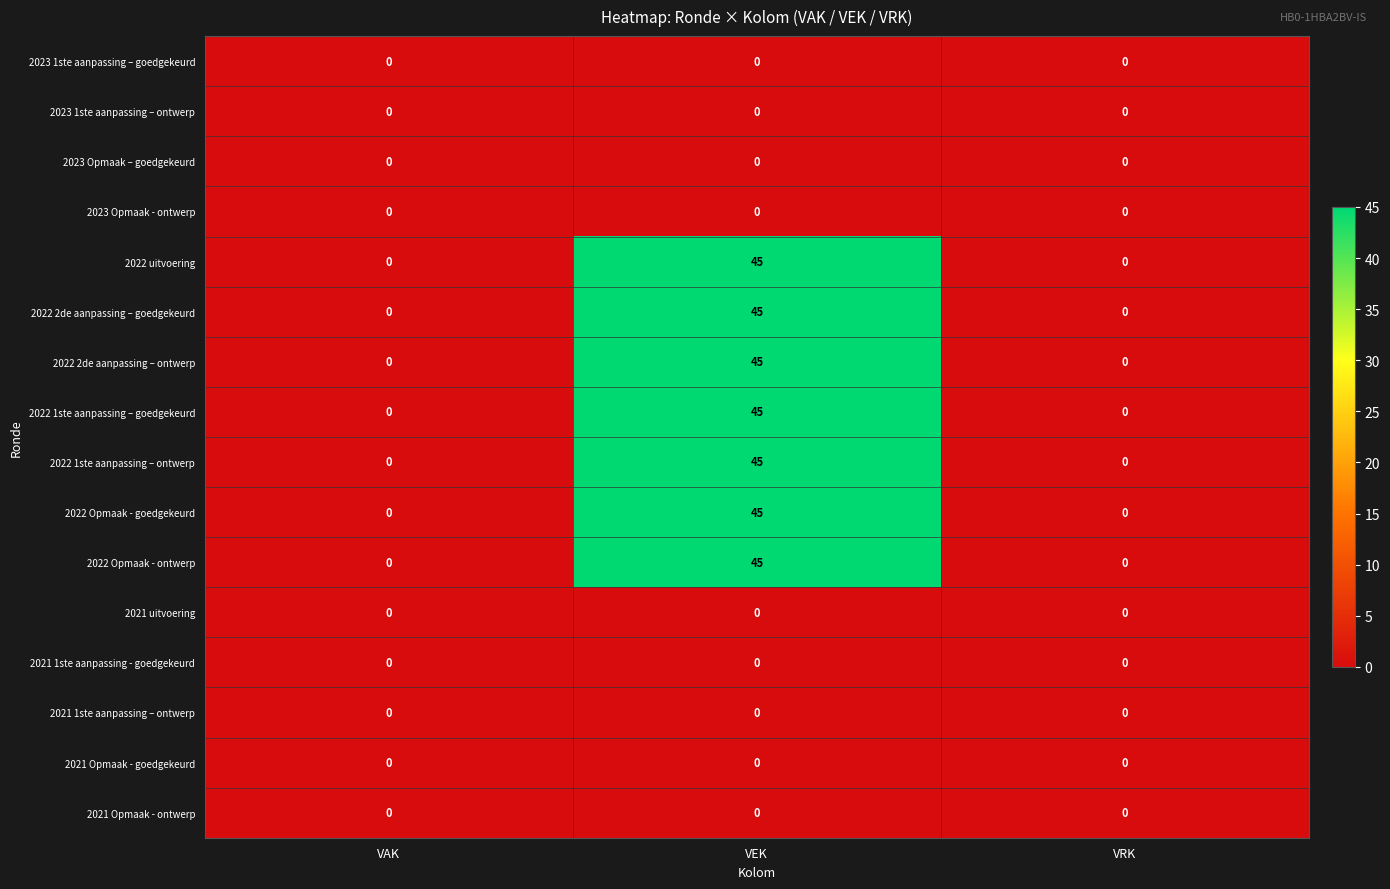

At which category does the chart reach its peak across all series?

VEK